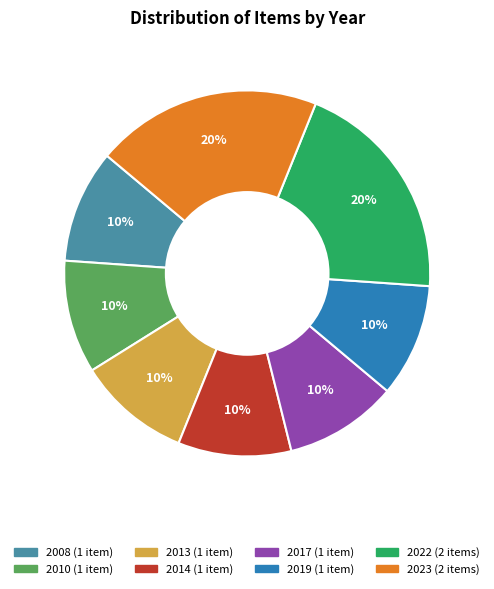

To the nearest percent, what is the average slice percentage?

12%